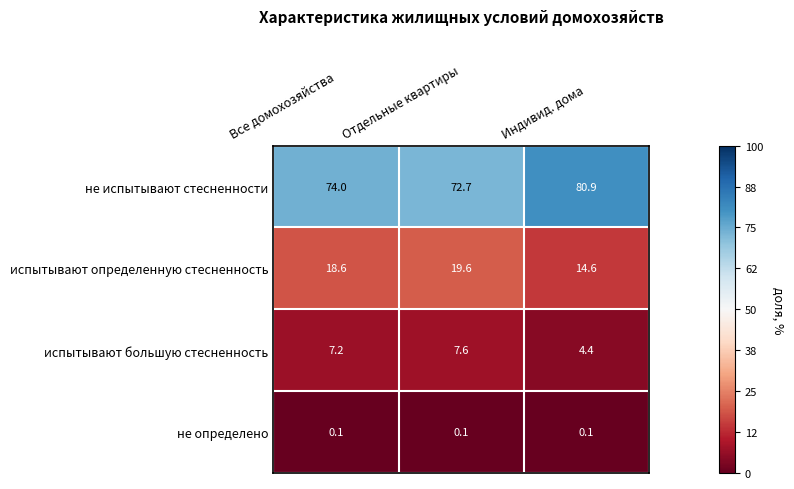

Which series has the widest spread of values?

не испытывают стесненности